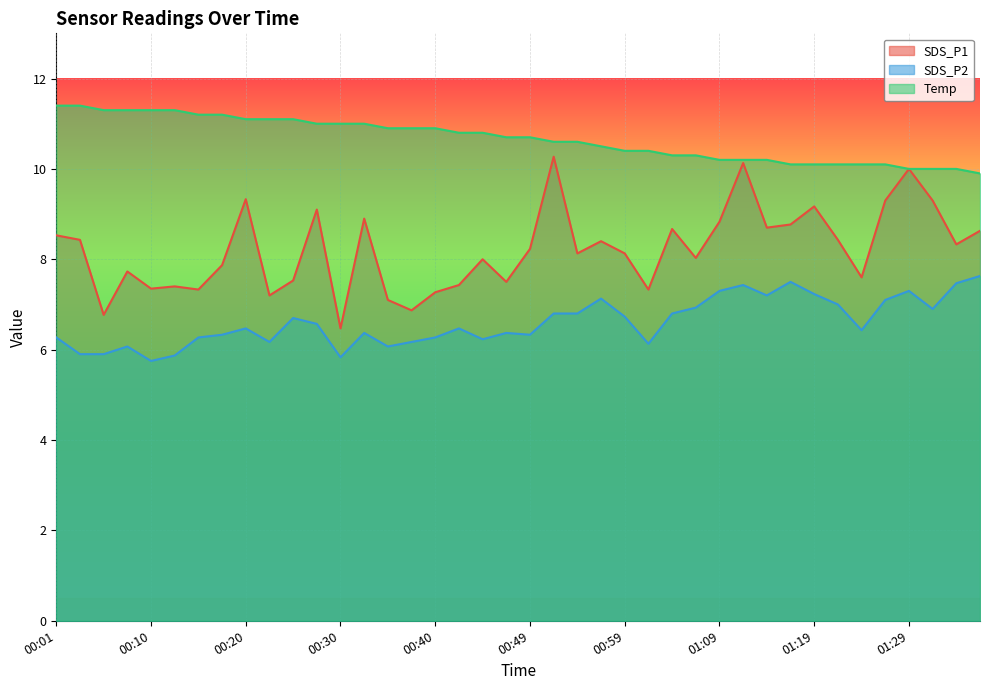

True or false: Temp and SDS_P1 intersect in this chart.

False